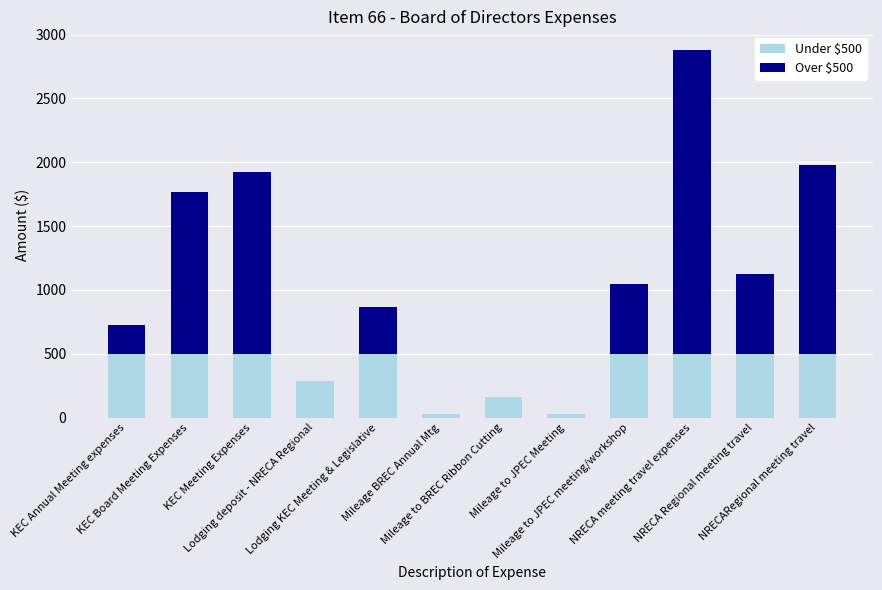

Rank the series at Mileage to JPEC Meeting from lowest to highest value.

Over $500, Under $500